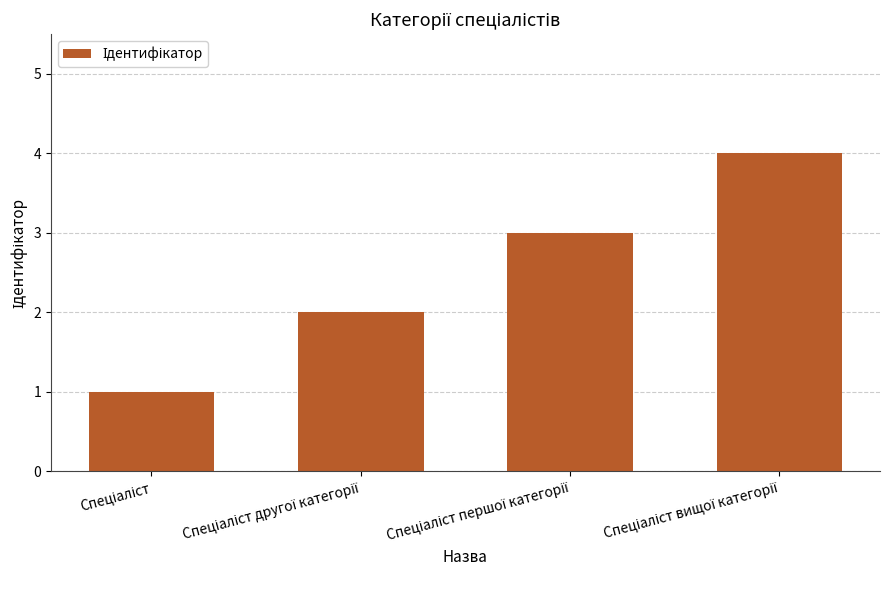

What is the sum of all values?

10